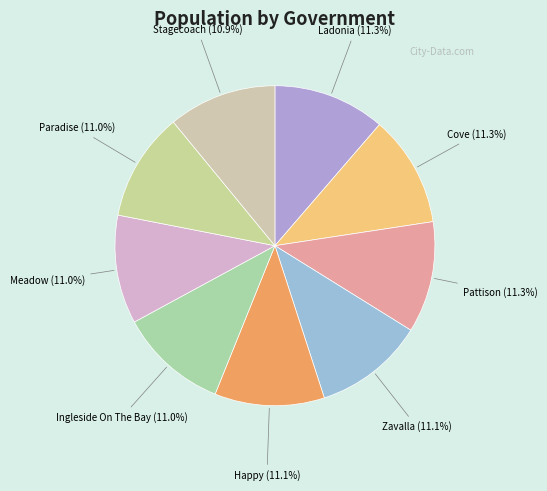

What percentage is the Pattison slice, to the nearest percent?

11%